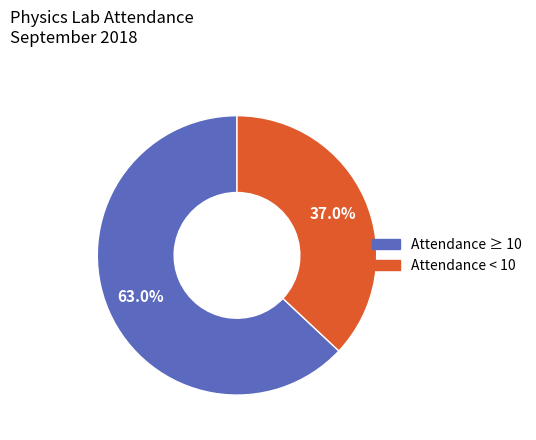

Is there any slice that represents more than half of the pie?

Yes